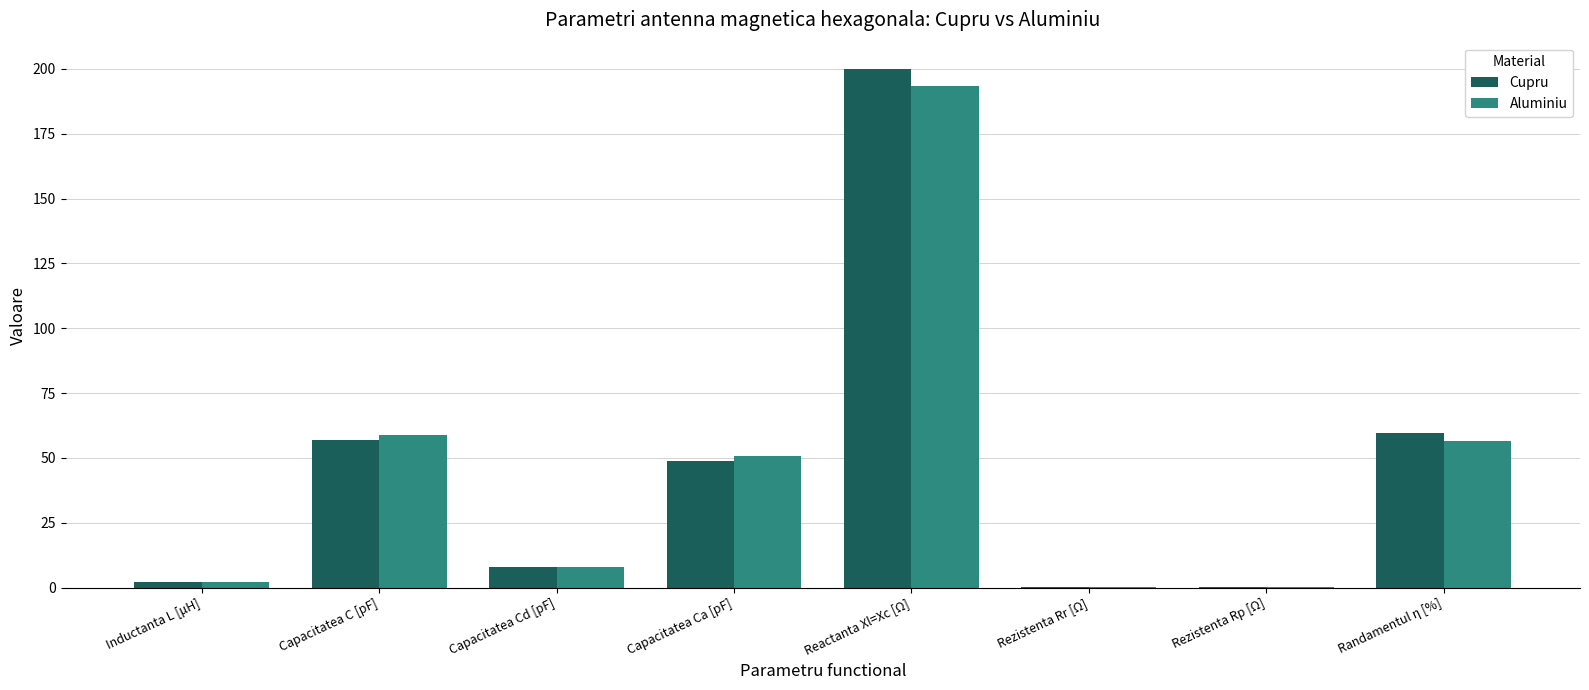

The Aluminiu series shows 32.9 at Capacitatea C [pF]. True or false?

False